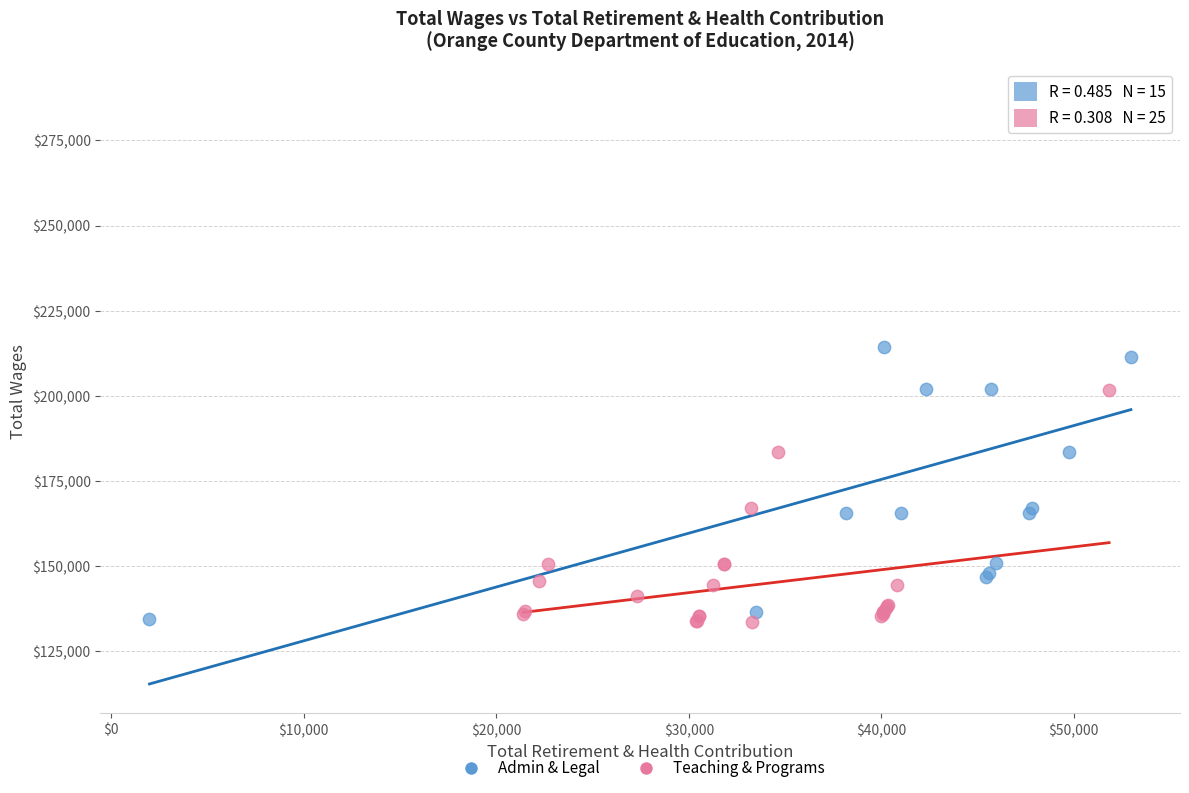

Which series contains the highest Y value?

Admin & Legal